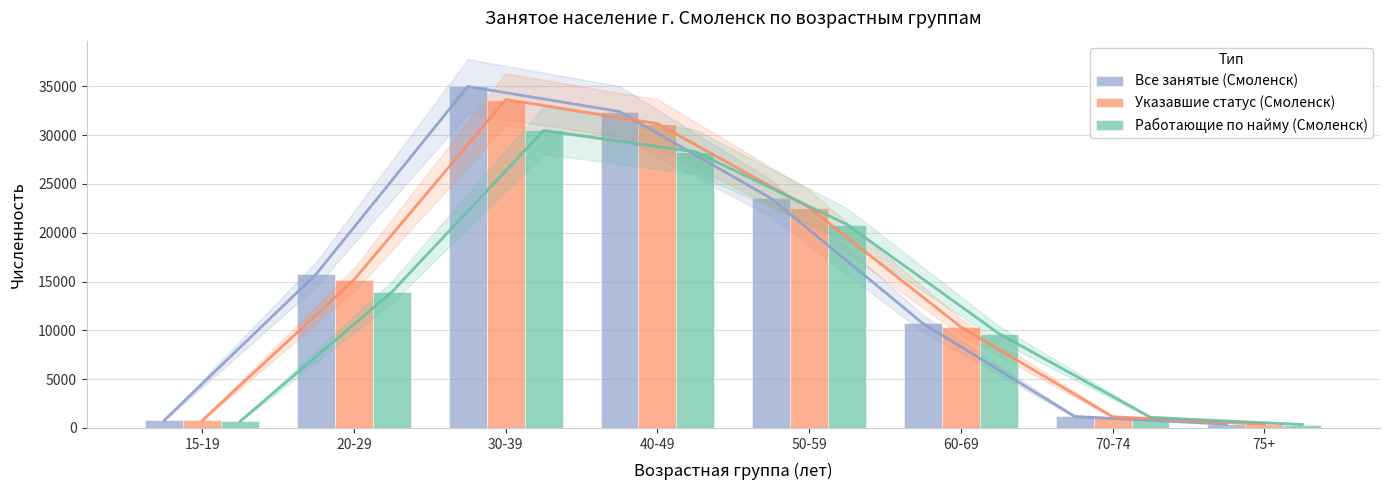

Is it true that Указавшие статус (Смоленск) equals 21195 at 30-39?

False